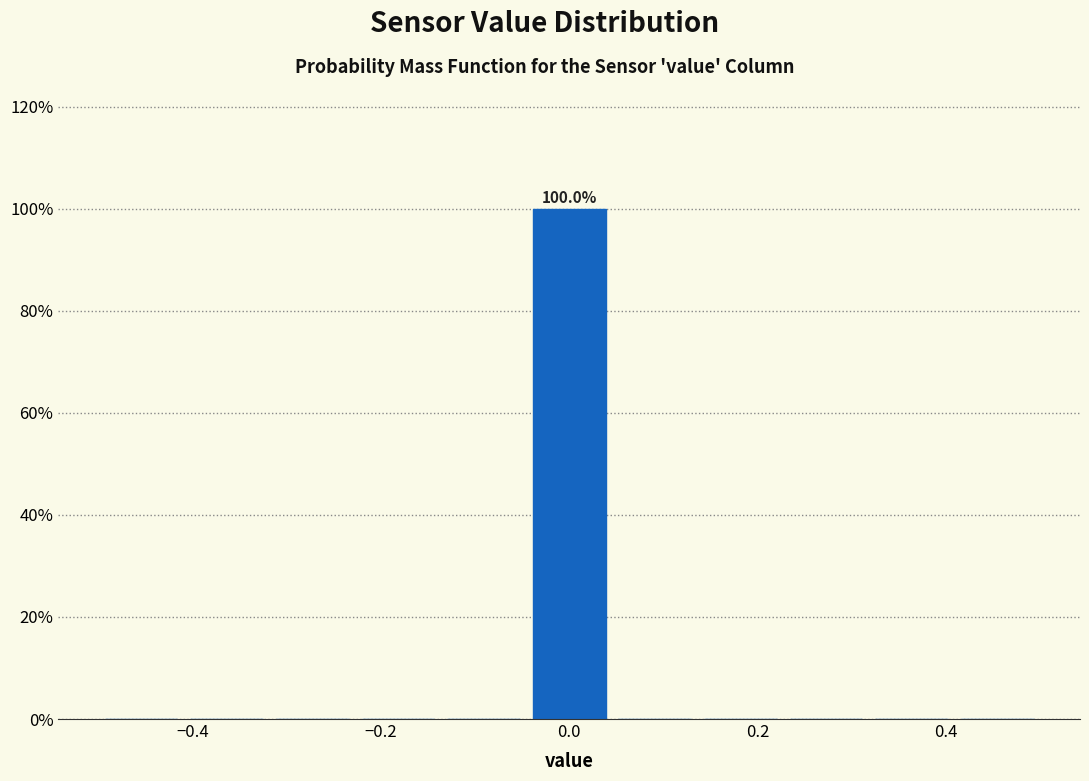

Over which range of the x-axis is the bar tallest?

-0.04 to 0.04